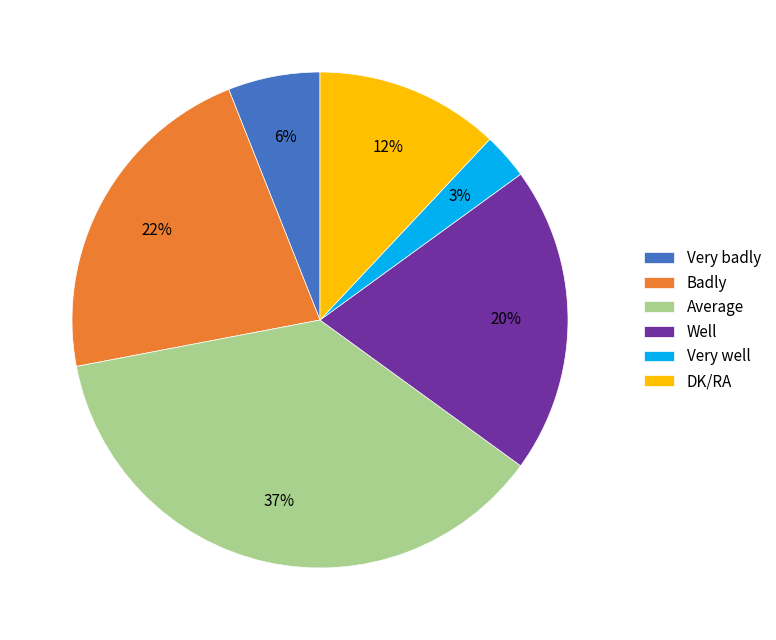

To the nearest percent, what is the combined percentage of Very well and DK/RA?

15%